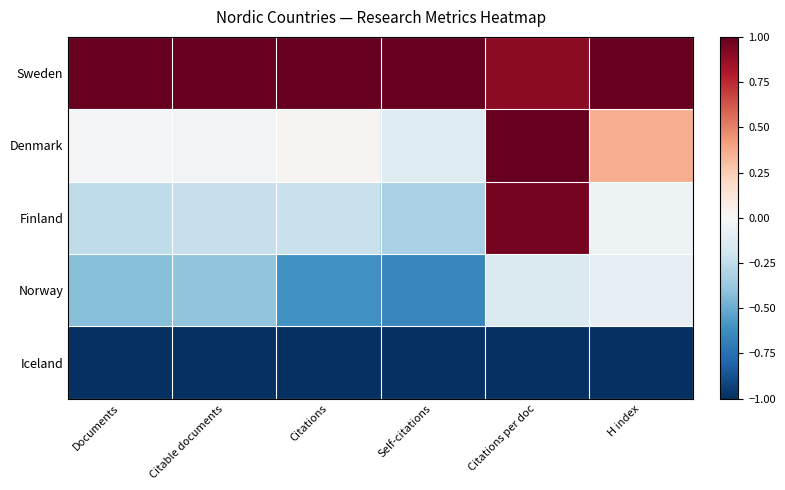

Reading left to right, transcribe all the data shown in this chart.

Sweden: Documents=1.0	Citable documents=1.0	Citations=1.0	Self-citations=1.0	Citations per doc=0.9	H index=1.0
Denmark: Documents=-0.0	Citable documents=-0.0	Citations=0.0	Self-citations=-0.1	Citations per doc=1.0	H index=0.4
Finland: Documents=-0.3	Citable documents=-0.2	Citations=-0.2	Self-citations=-0.3	Citations per doc=1.0	H index=-0.1
Norway: Documents=-0.4	Citable documents=-0.4	Citations=-0.6	Self-citations=-0.7	Citations per doc=-0.1	H index=-0.1
Iceland: Documents=-1.0	Citable documents=-1.0	Citations=-1.0	Self-citations=-1.0	Citations per doc=-1.0	H index=-1.0